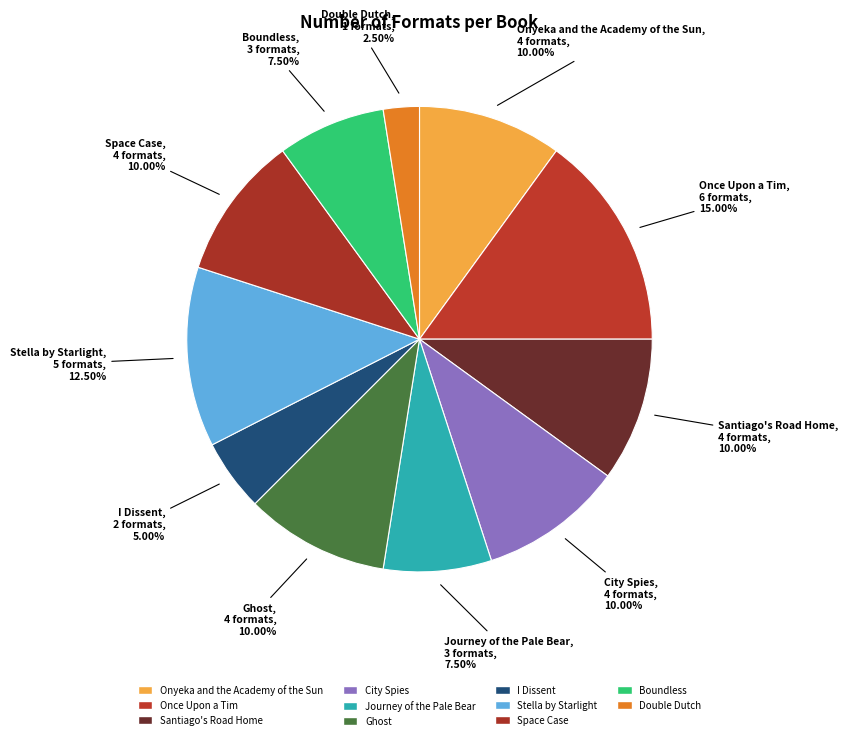

The Ghost slice represents 1% of the pie. True or false?

False